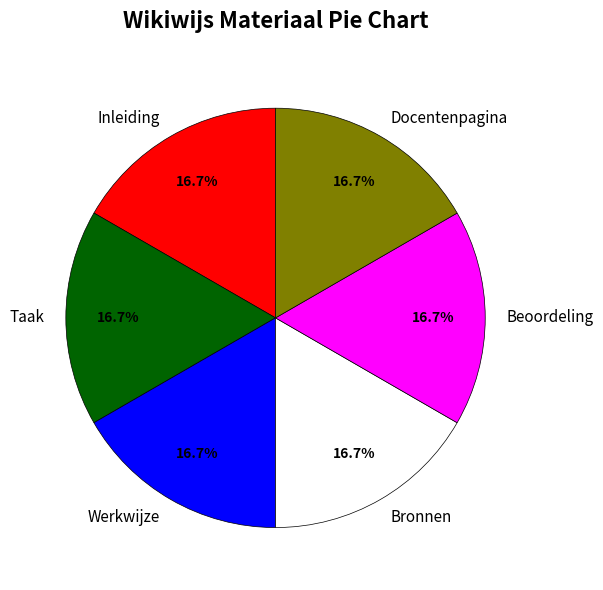

Is there a majority slice in this chart?

No